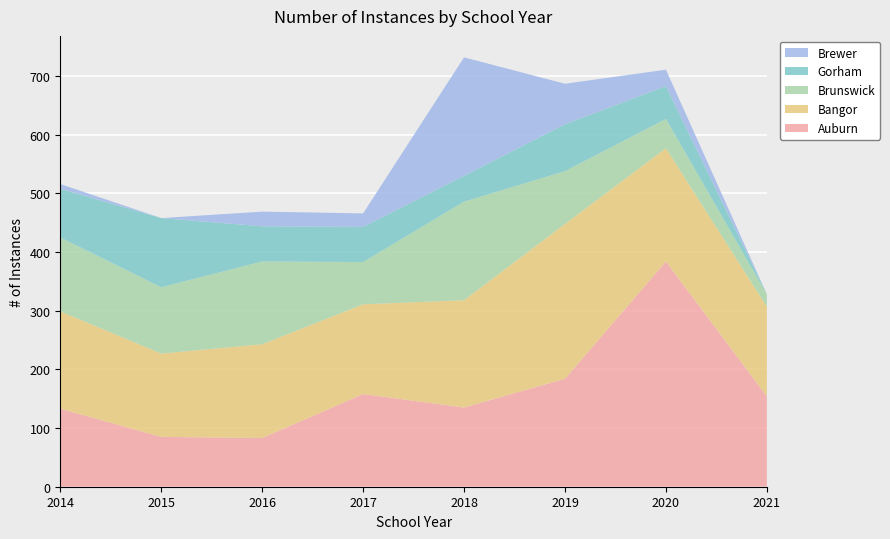

Reading left to right, what are all the values shown in this chart?

Auburn: 133	85	83	158	135	184	384	154
Bangor: 166	142	160	153	183	264	193	153
Brunswick: 126	113	141	72	168	90	50	21
Gorham: 83	118	60	60	44	80	56	0
Brewer: 8	0	25	23	202	69	28	0